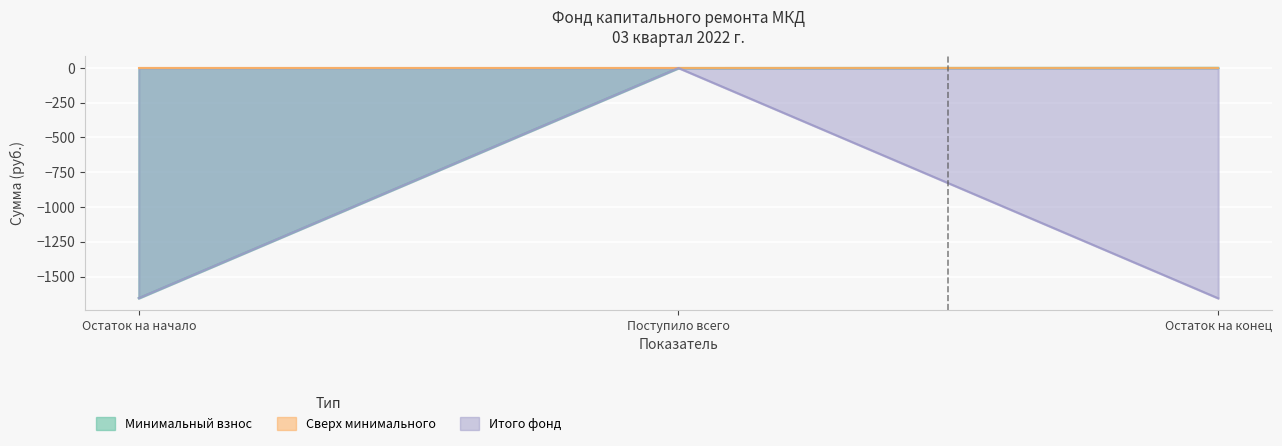

How many lines are shown in the chart?

3